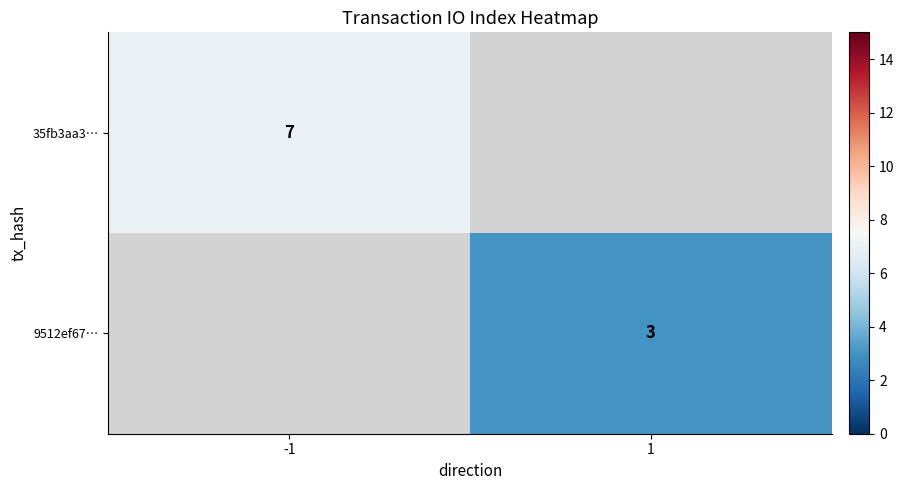

Is the value of 9512ef67… at 1 greater than the value of 35fb3aa3… at -1?

No